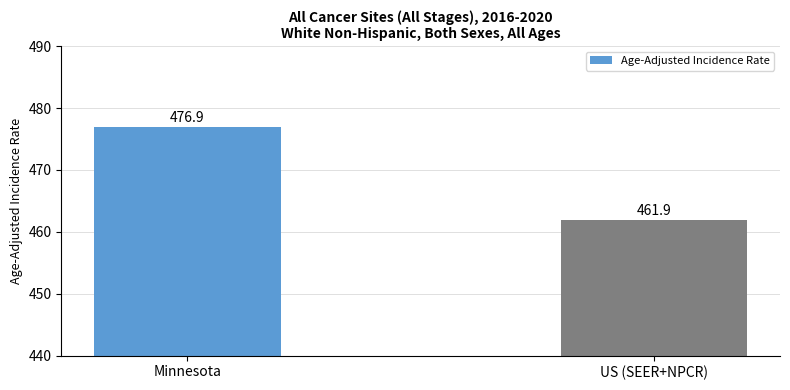

What is the ratio of the value at US (SEER+NPCR) to the value at Minnesota?

1.0